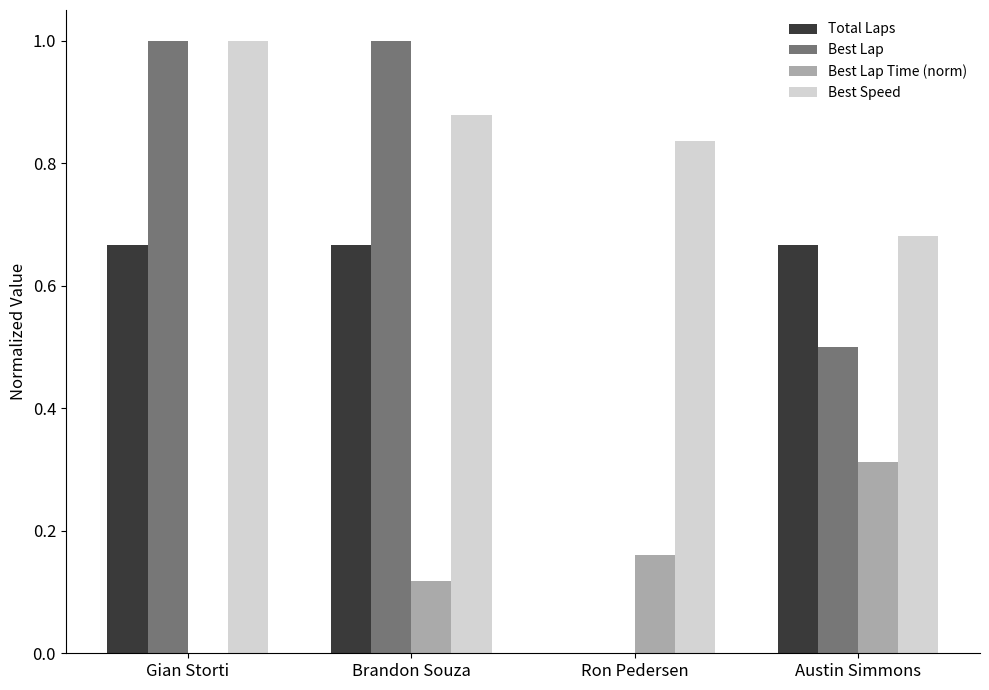

The value of Total Laps at Austin Simmons is 0.9. True or false?

False